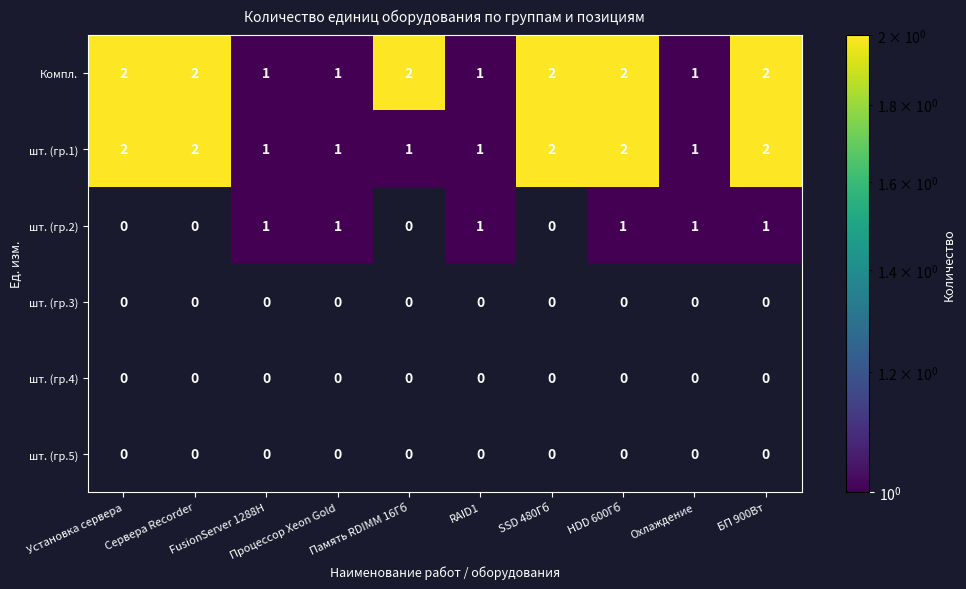

How many categories are shown in the chart?

10